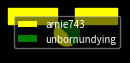

Does arnie743 account for over 50% of the chart?

No